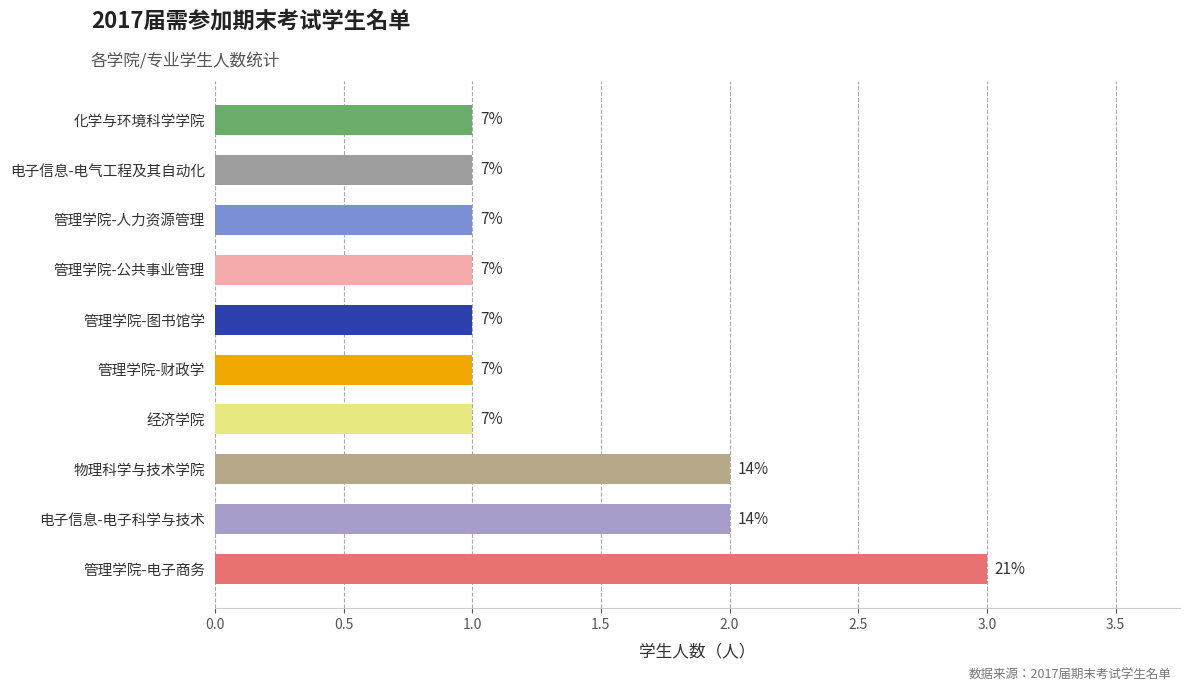

What is the greatest value displayed?

3